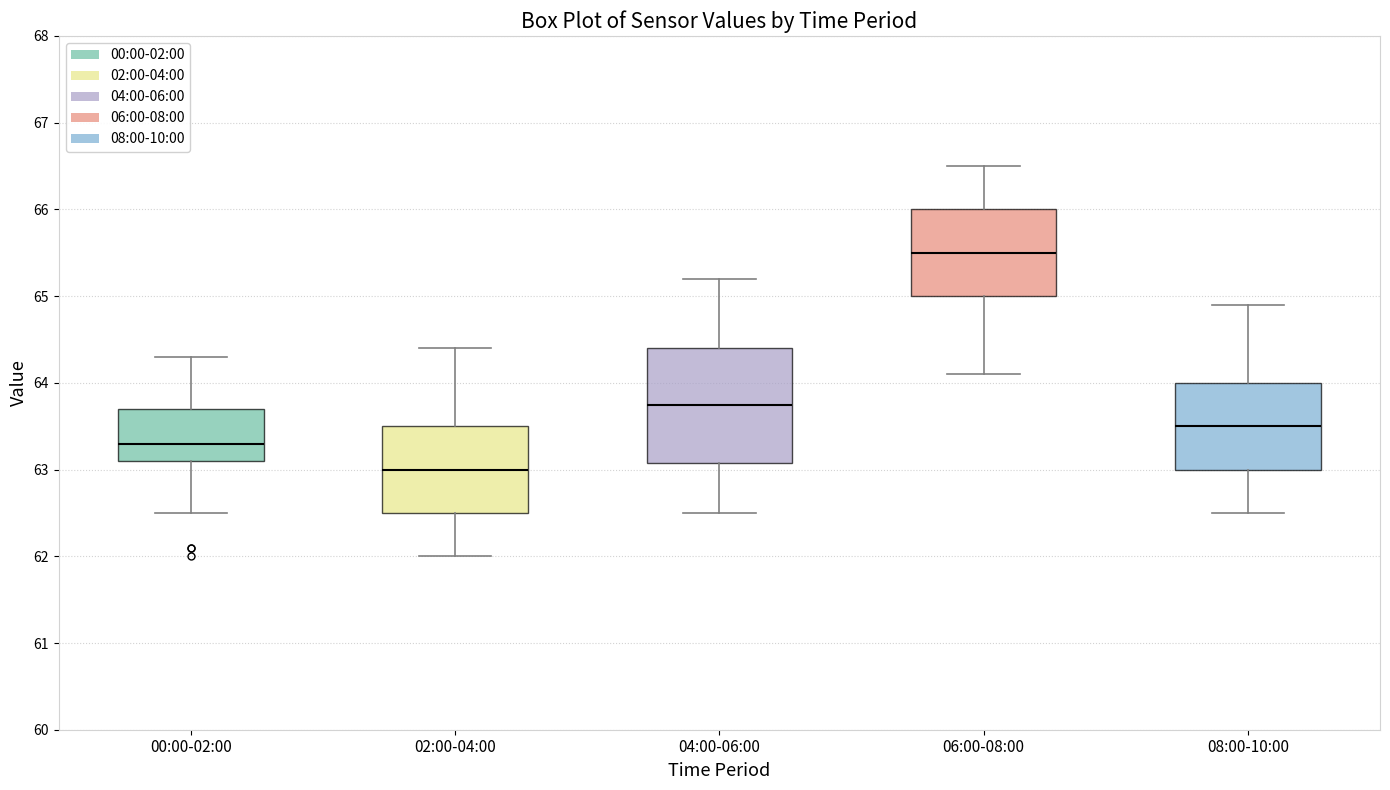

Reading left to right, read every box against the y-axis: the position of its median line, the range the box covers, and the ends of its whiskers. The values are not printed on the chart, so give them approximately, as read against the axis.

00:00-02:00: median 63.3, box 63.1 to 63.7, whiskers 62.5 to 64.3
02:00-04:00: median 63.0, box 62.5 to 63.5, whiskers 62.0 to 64.4
04:00-06:00: median 63.8, box 63.1 to 64.4, whiskers 62.5 to 65.2
06:00-08:00: median 65.5, box 65.0 to 66.0, whiskers 64.1 to 66.5
08:00-10:00: median 63.5, box 63.0 to 64.0, whiskers 62.5 to 64.9